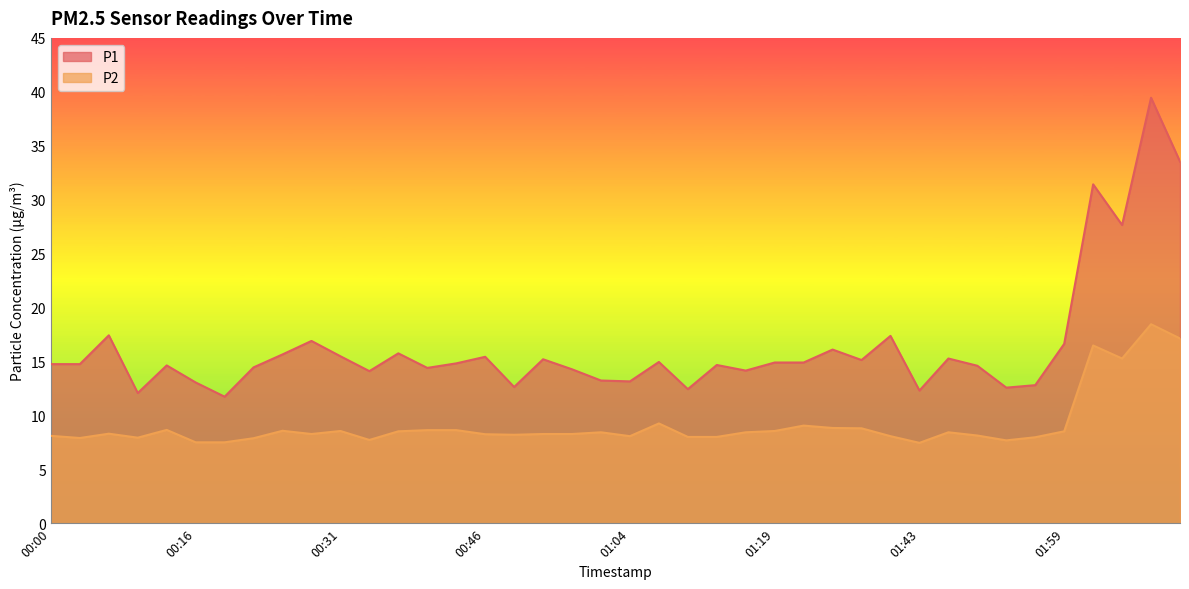

List the series in order of their peak value, highest first.

P1, P2